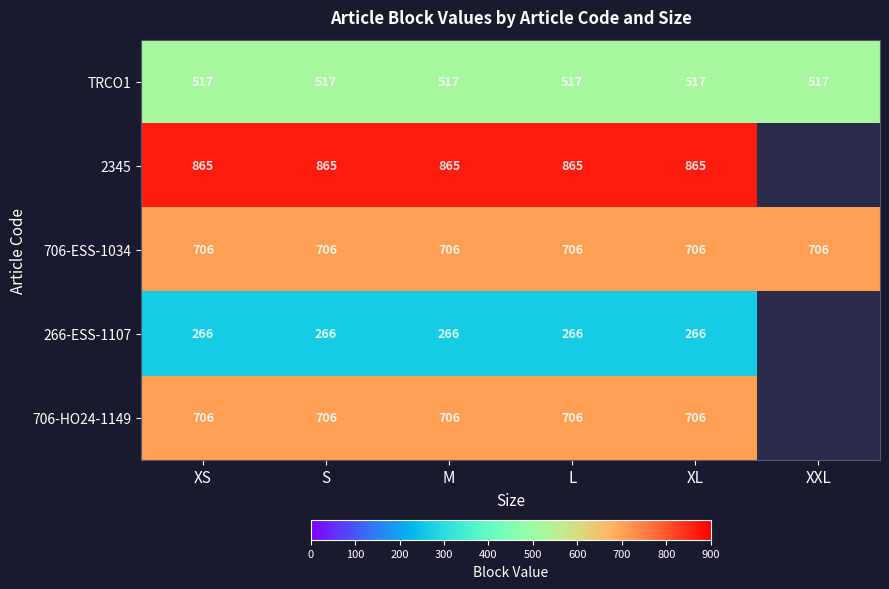

What is the total value across all series at M?

3060